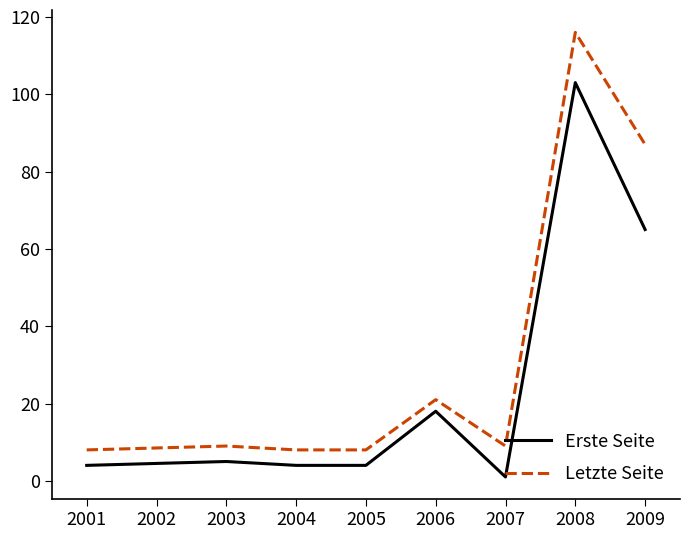

True or false: Letzte Seite and Erste Seite intersect in this chart.

False